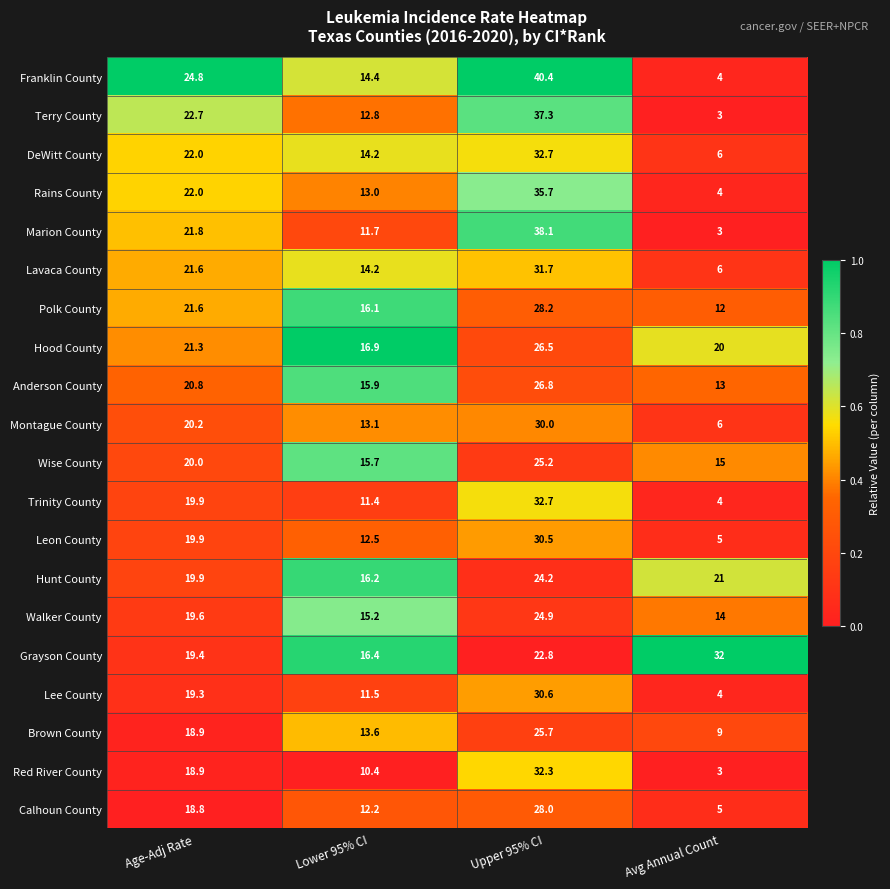

What is the spread (max minus min) of values at Lower 95% CI?

6.5